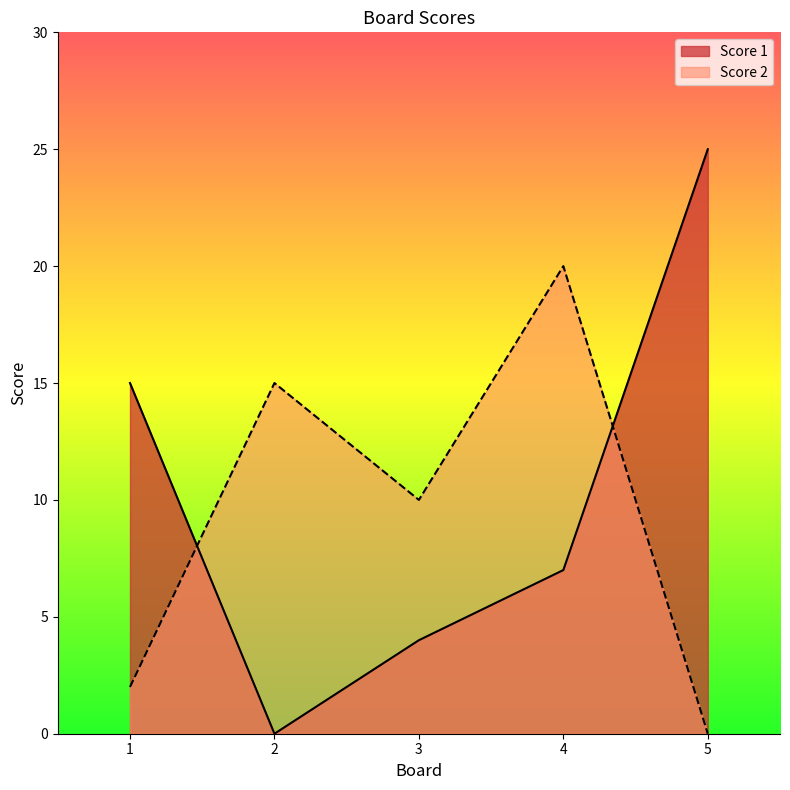

The value of Score 2 at 1 is 3. True or false?

False